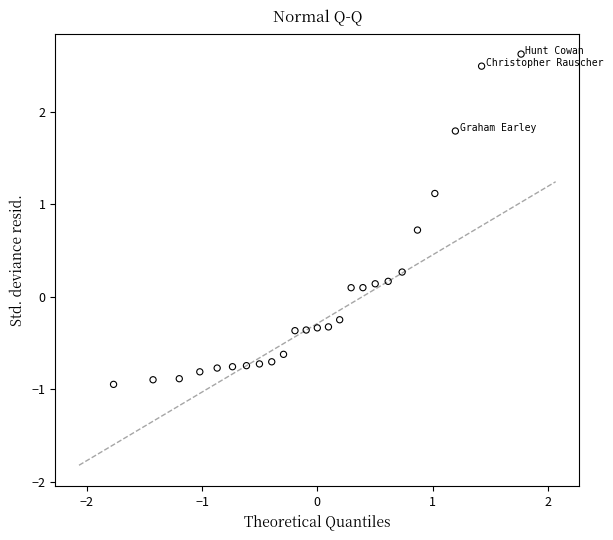

What is the range of X values (max minus min)?

3.5